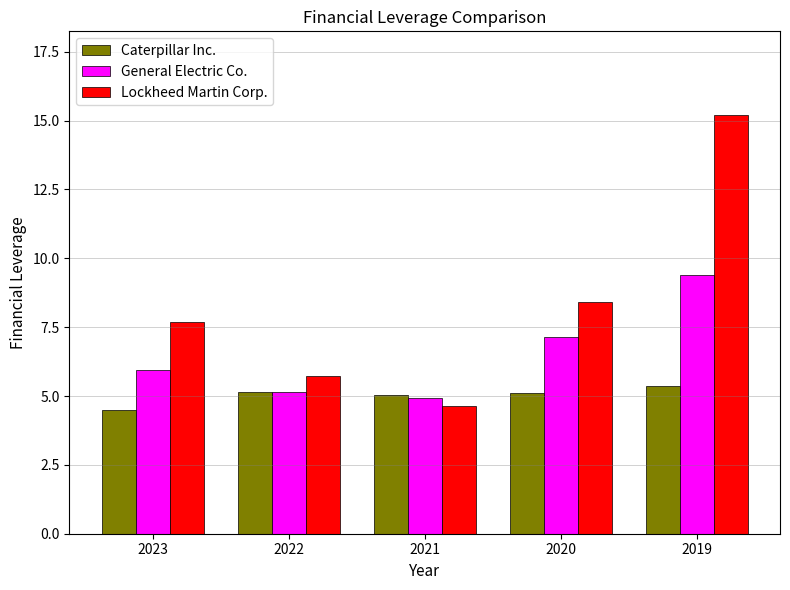

List the series in order of their overall mean, highest first.

Lockheed Martin Corp., General Electric Co., Caterpillar Inc.